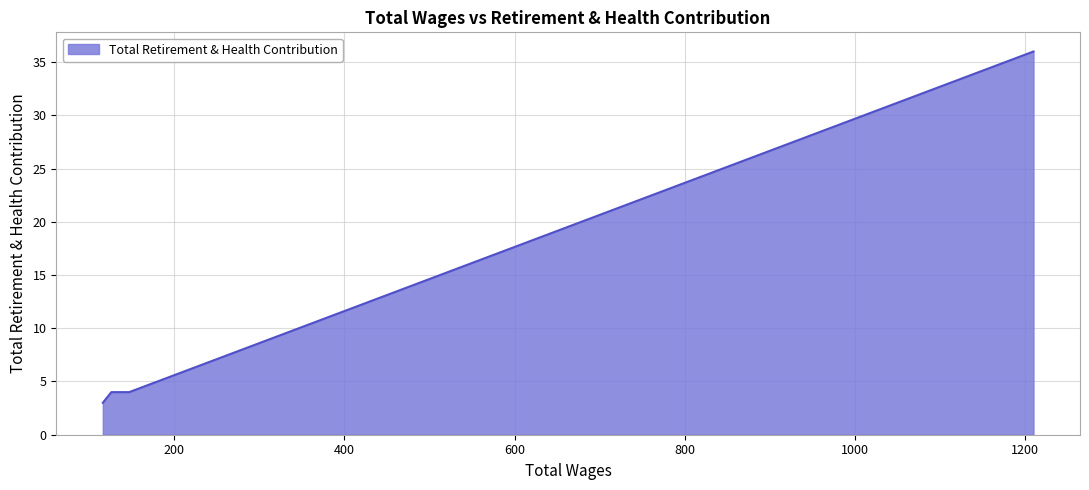

What is the smallest value displayed?

3